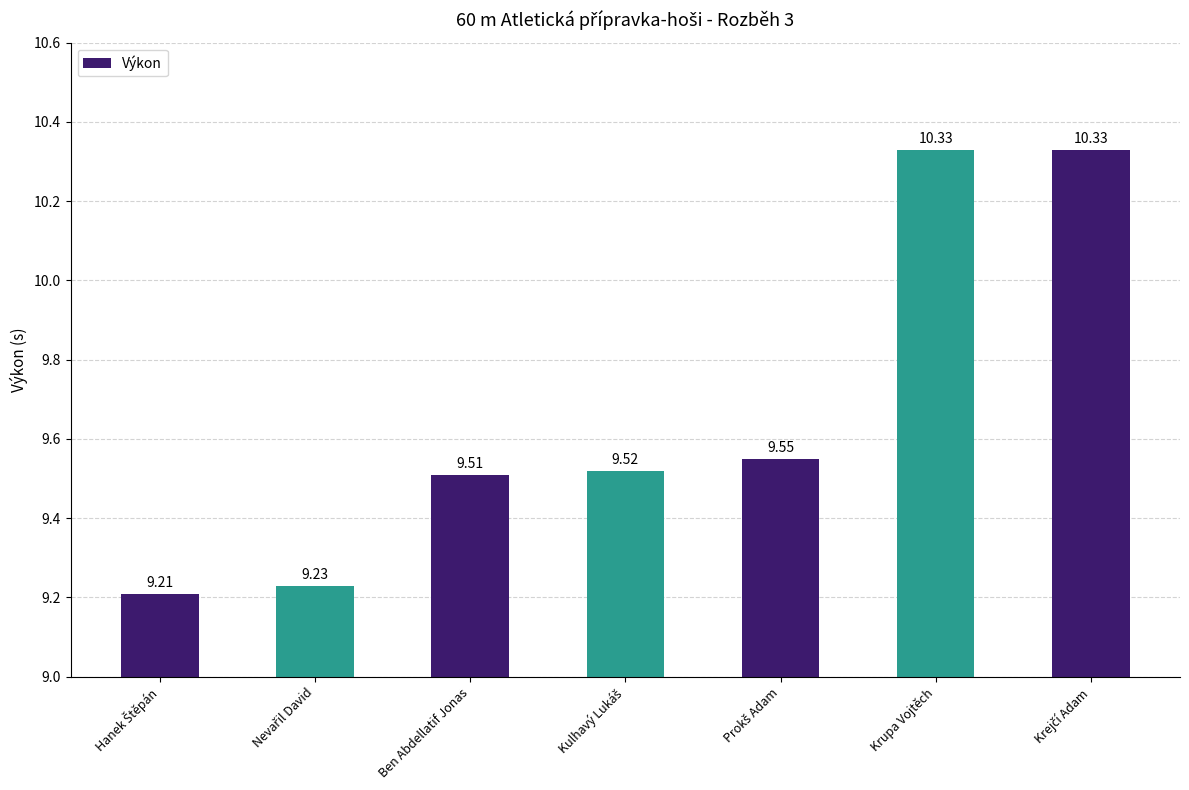

What is the label of the 6th bar from the left?

Krupa Vojtěch